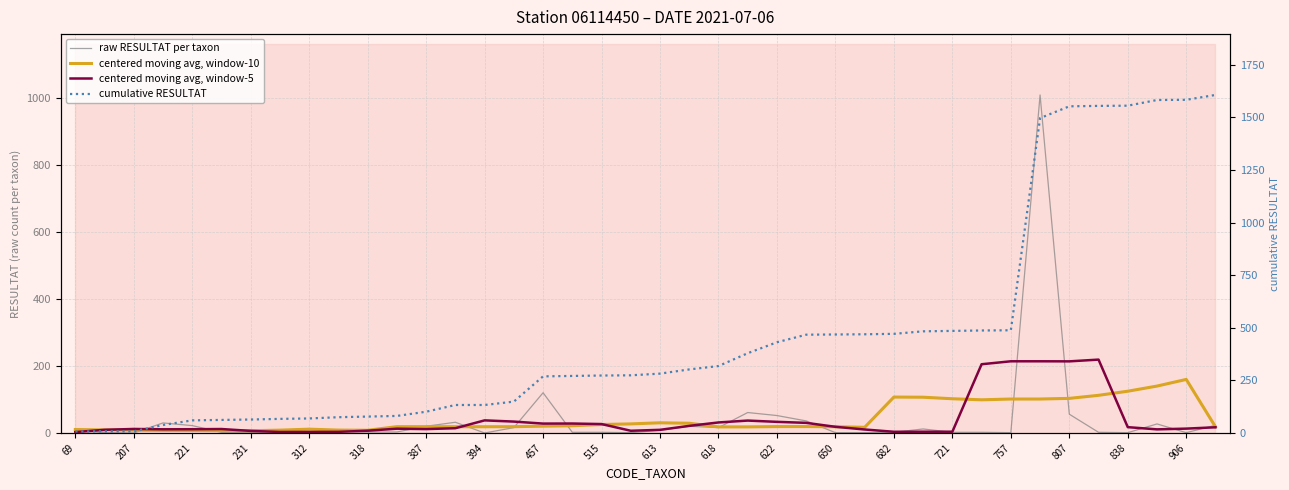

True or false: raw RESULTAT per taxon has more than 2 points higher than both neighbors.

True